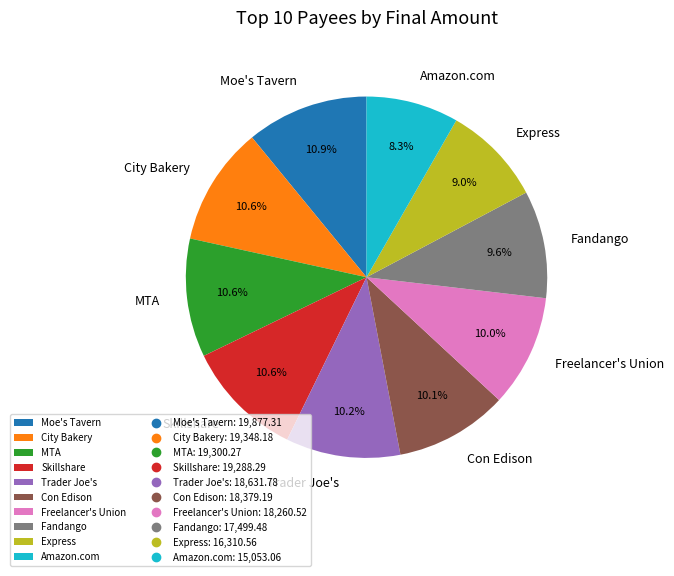

Which category has the smallest portion of the pie?

Amazon.com